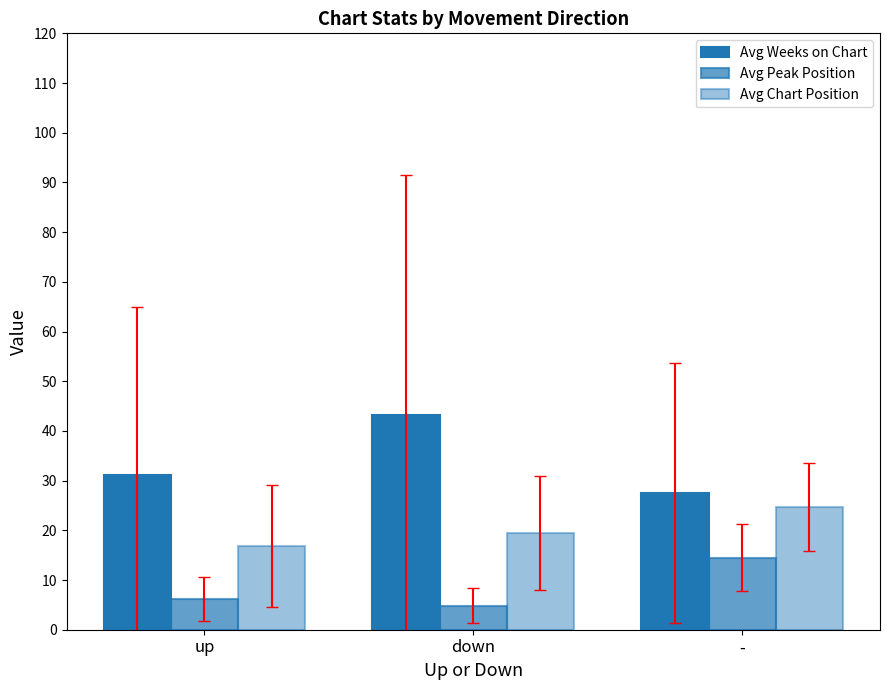

How many values in the Avg Weeks on Chart series are below 31?

1